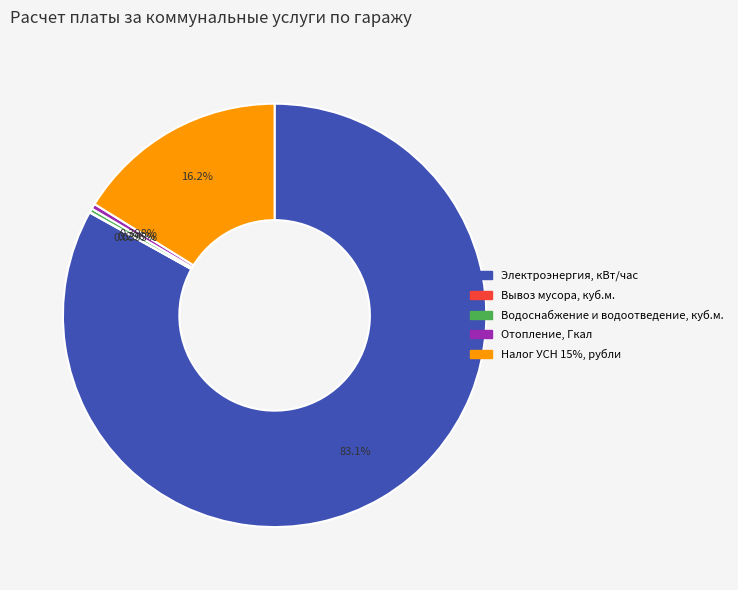

Does any single category account for the majority?

Yes